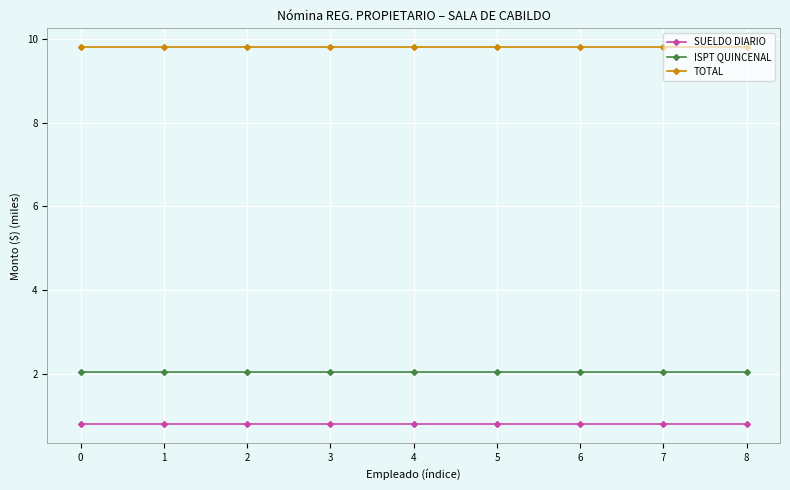

Reading left to right, list all the values displayed in this chart.

SUELDO DIARIO: 0.8	0.8	0.8	0.8	0.8	0.8	0.8	0.8	0.8
ISPT QUINCENAL: 2.0	2.0	2.0	2.0	2.0	2.0	2.0	2.0	2.0
TOTAL: 9.8	9.8	9.8	9.8	9.8	9.8	9.8	9.8	9.8